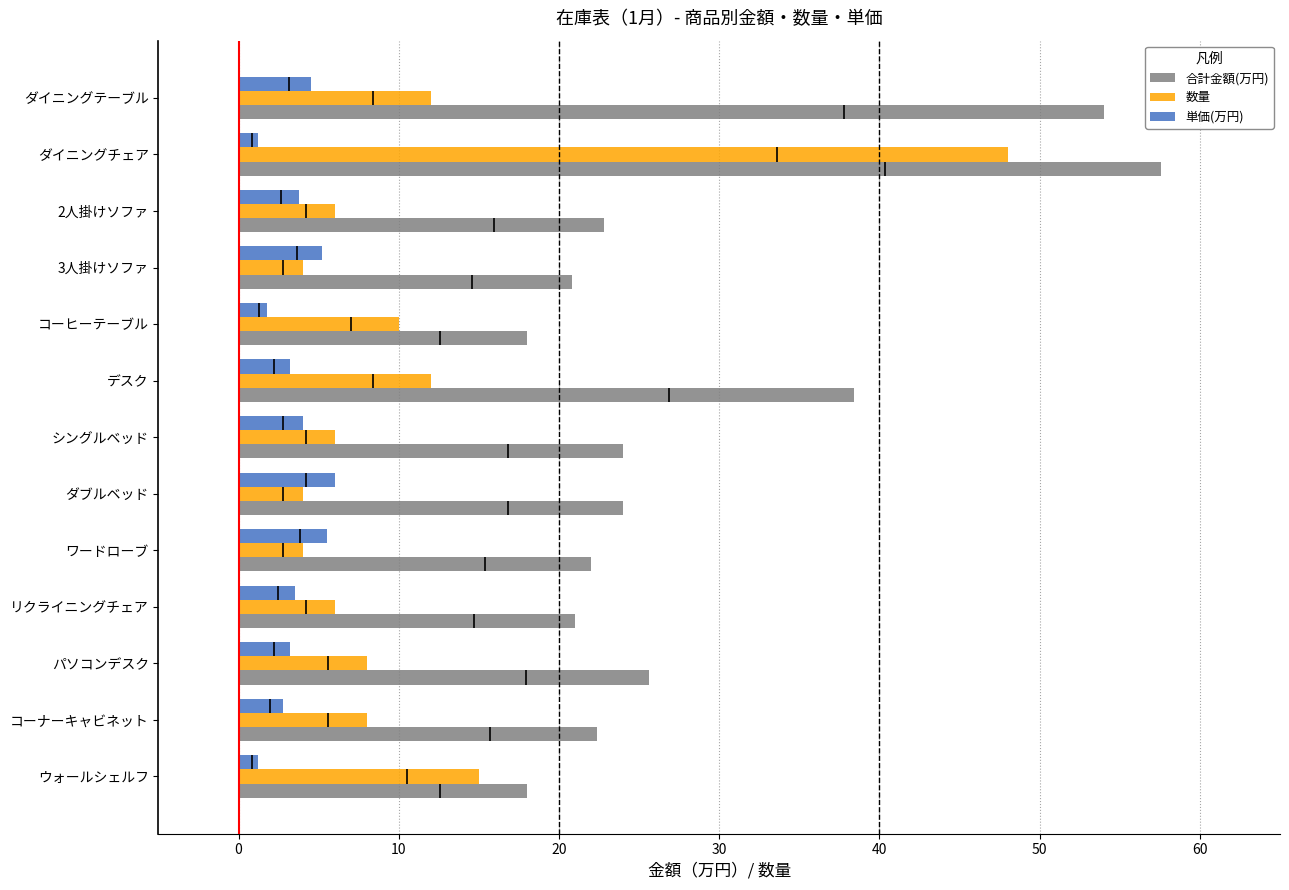

Rank the series by their maximum value, from lowest to highest.

単価(万円), 数量, 合計金額(万円)